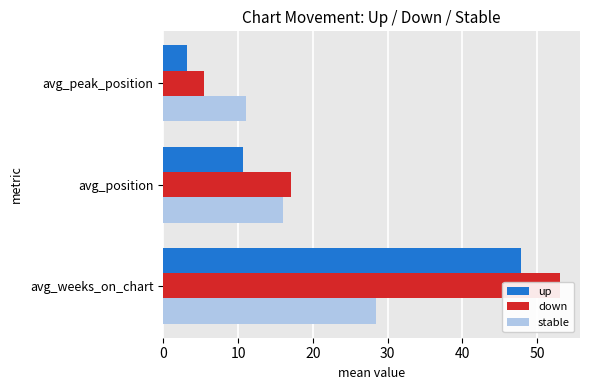

What is the value of the up bar at the 2nd from the left?

10.6